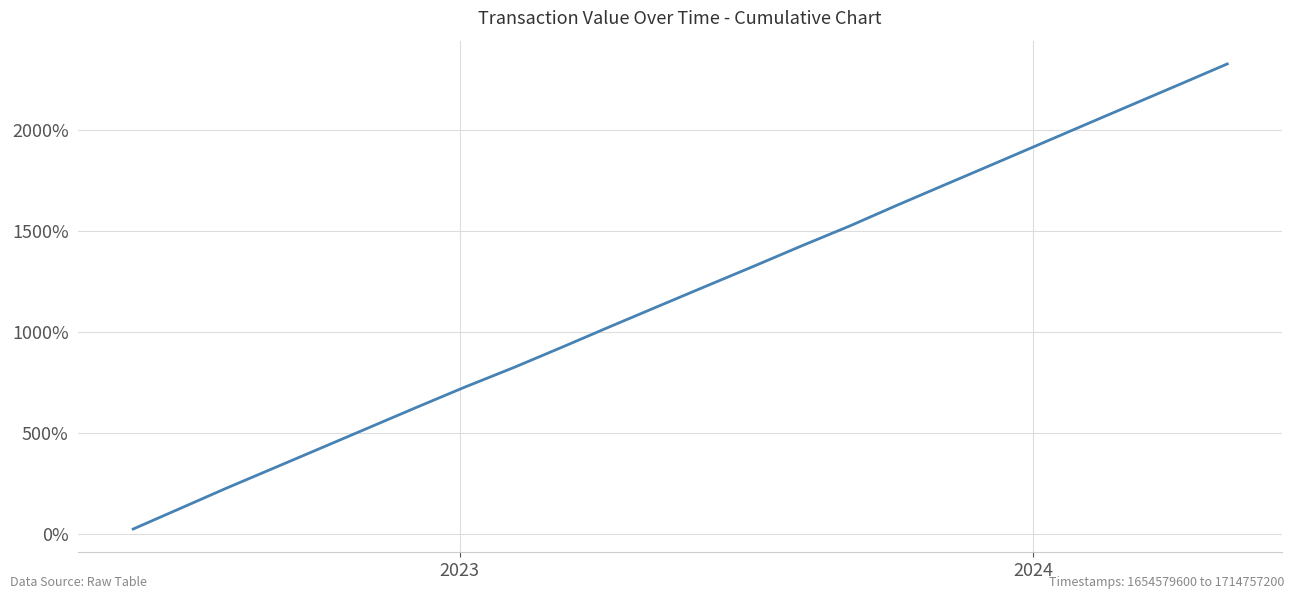

What is the difference between the maximum and minimum values?

2300